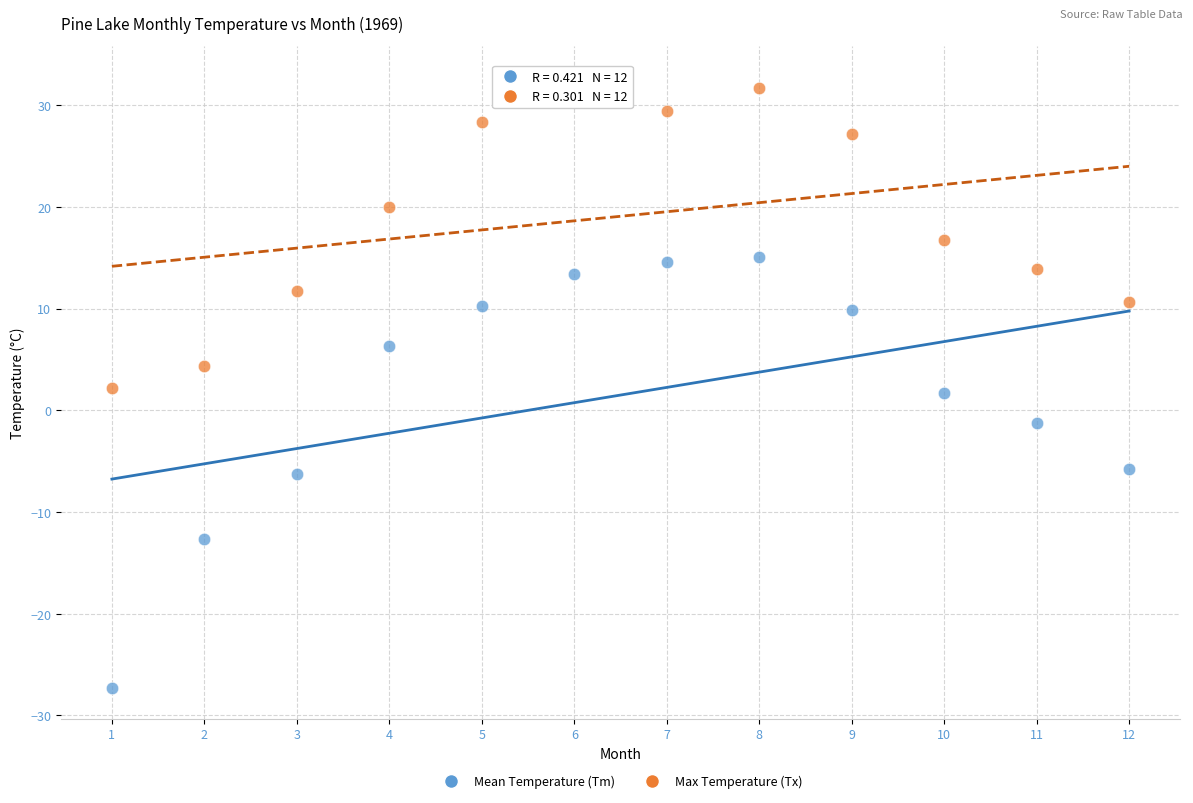

Which series reaches the minimum Y coordinate?

Mean Temperature (Tm)